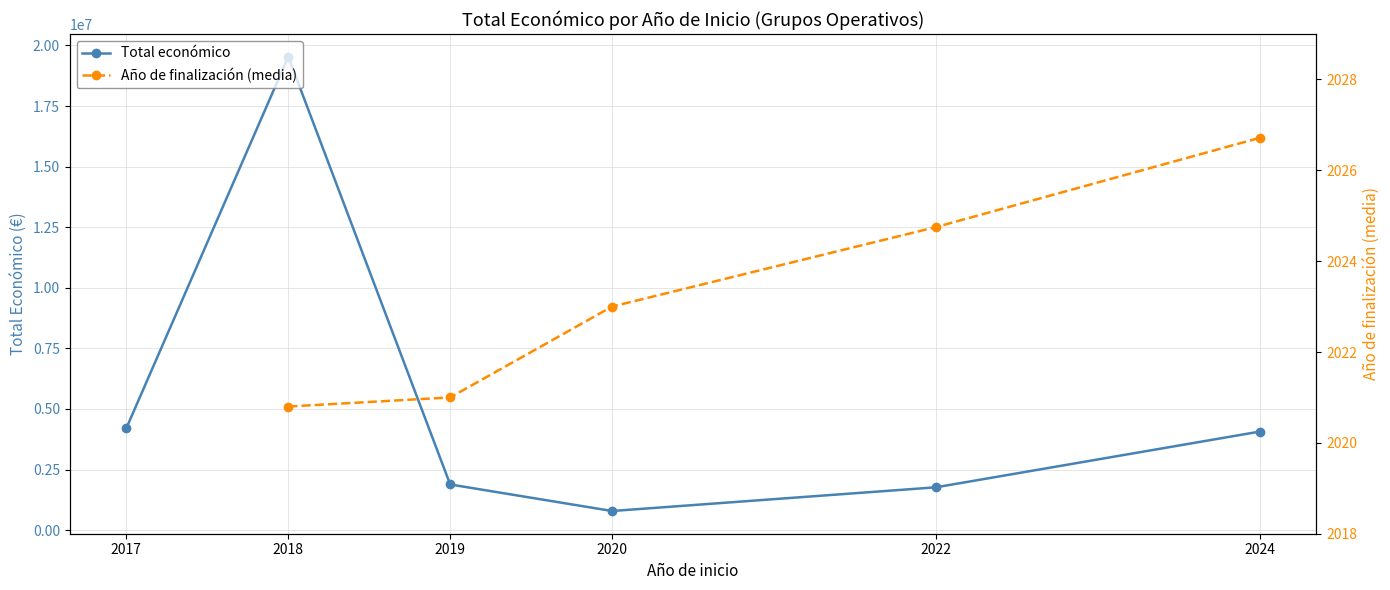

True or false: Total económico has a value of 788437.0 at 2020.

True